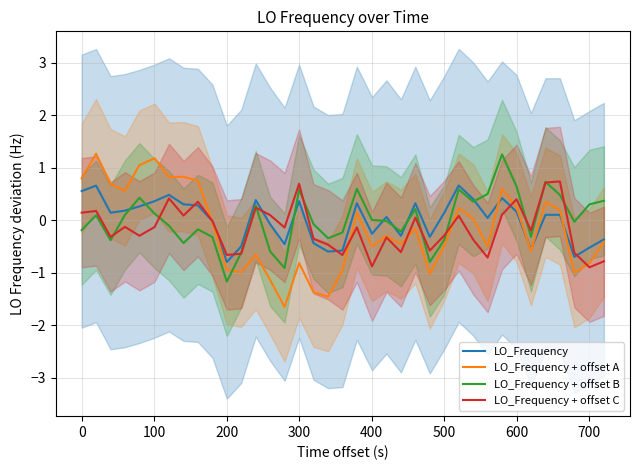

How many negative values does the LO_Frequency + offset B series have?

19